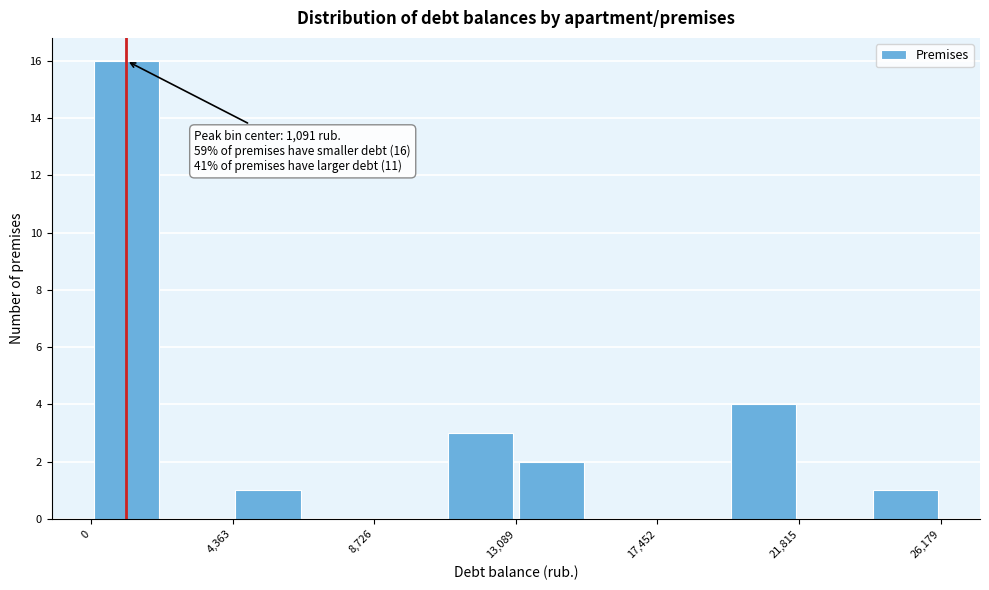

Over which range of the x-axis is the bar tallest?

0 to 2000